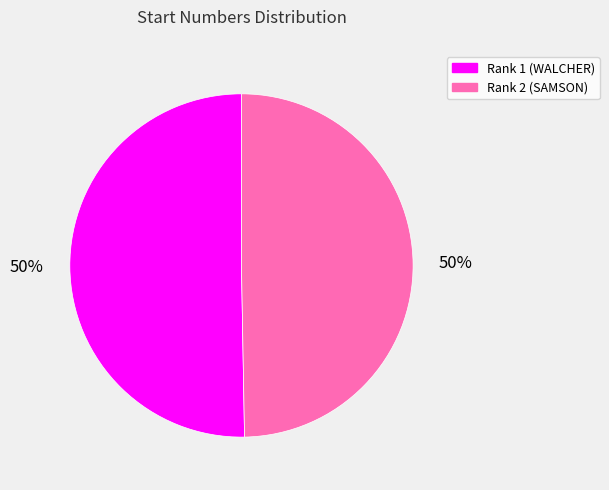

To the nearest percent, what is the average slice percentage?

50%